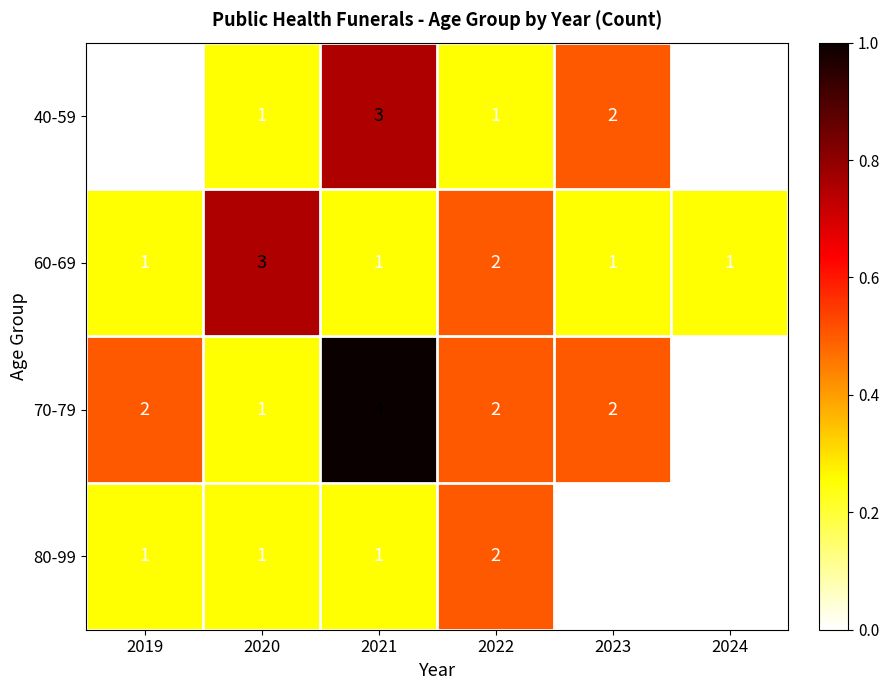

What is the total value across all series at 2021?

9